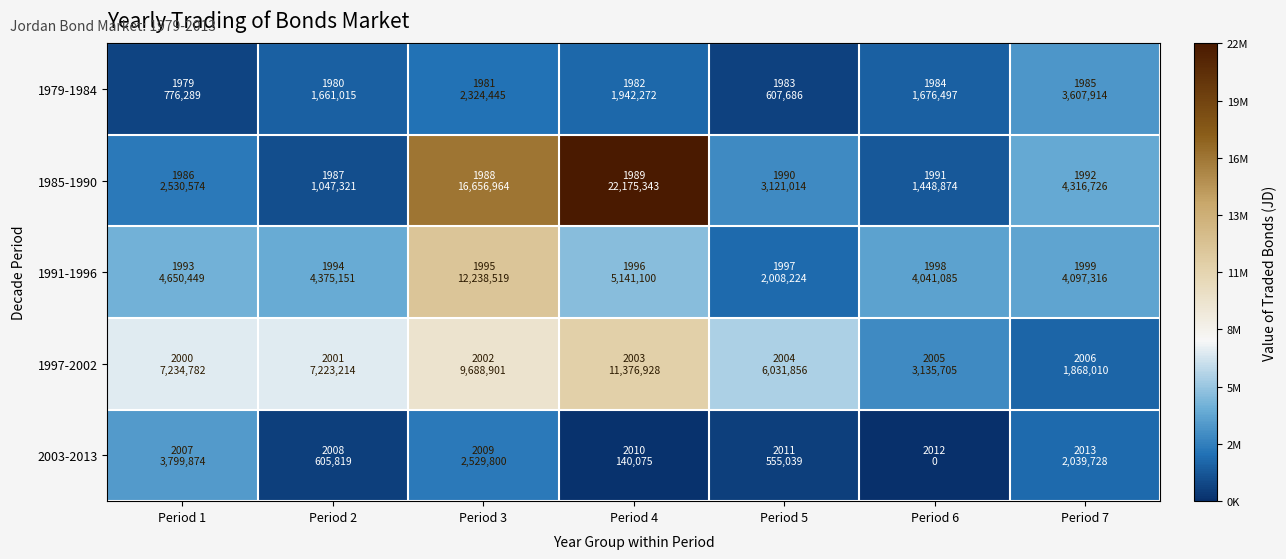

Reading left to right, transcribe all the data shown in this chart.

1979-1984: Period 1=776289	Period 2=1661015	Period 3=2324445	Period 4=1942272	Period 5=607686	Period 6=1676497	Period 7=3607914
1985-1990: Period 1=2530574	Period 2=1047321	Period 3=16656964	Period 4=22175343	Period 5=3121014	Period 6=1448874	Period 7=4316726
1991-1996: Period 1=4650449	Period 2=4375151	Period 3=12238519	Period 4=5141100	Period 5=2008224	Period 6=4041085	Period 7=4097316
1997-2002: Period 1=7234782	Period 2=7223214	Period 3=9688901	Period 4=11376928	Period 5=6031856	Period 6=3135705	Period 7=1868010
2003-2013: Period 1=3799874	Period 2=605819	Period 3=2529800	Period 4=140075	Period 5=555039	Period 6=0	Period 7=2039728